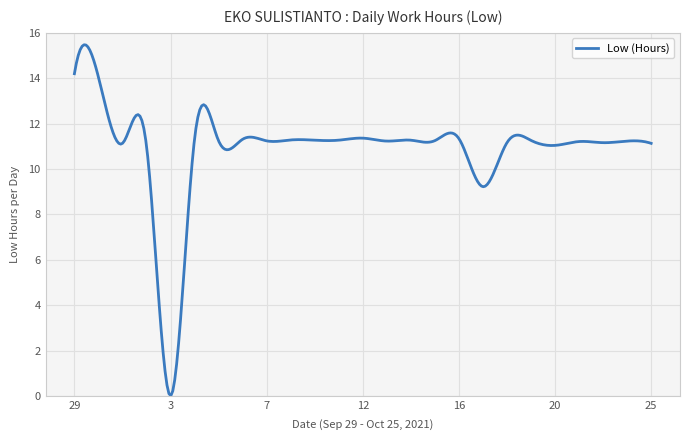

What is the difference between the maximum and minimum values?

15.5